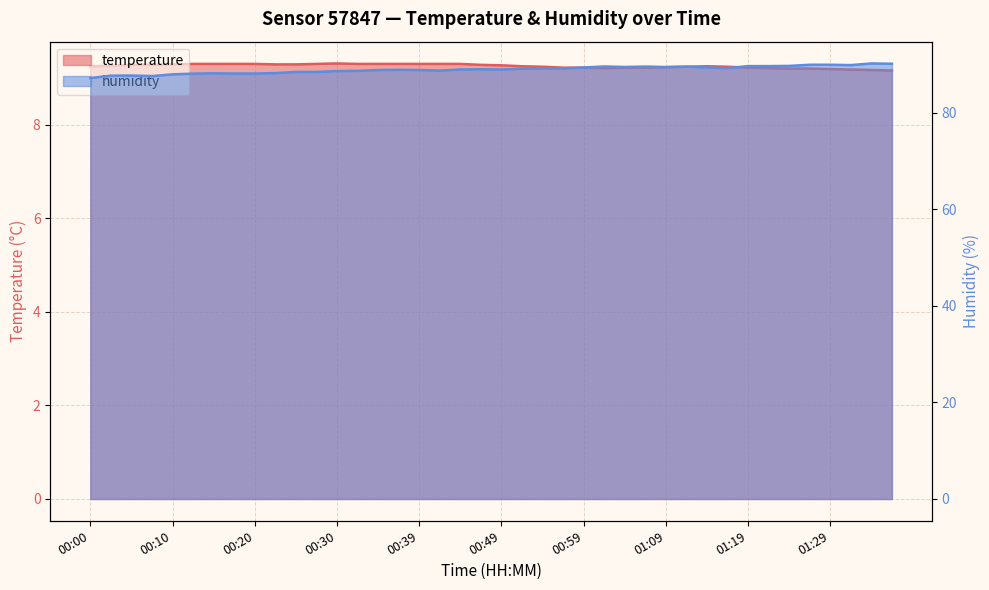

List the series in order of their peak value, highest first.

humidity, temperature